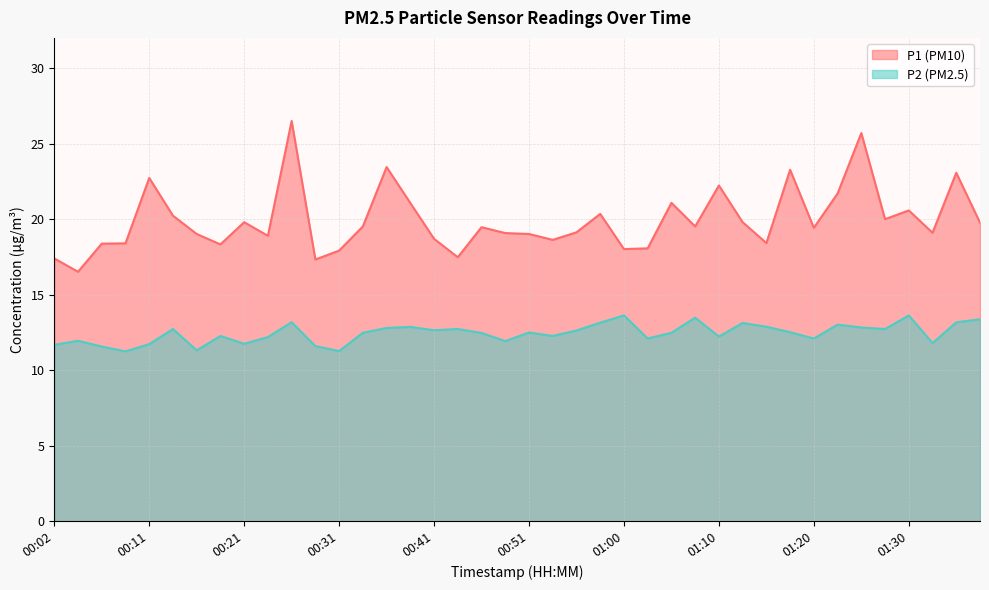

Which category has the highest value in the P2 series?

01:00